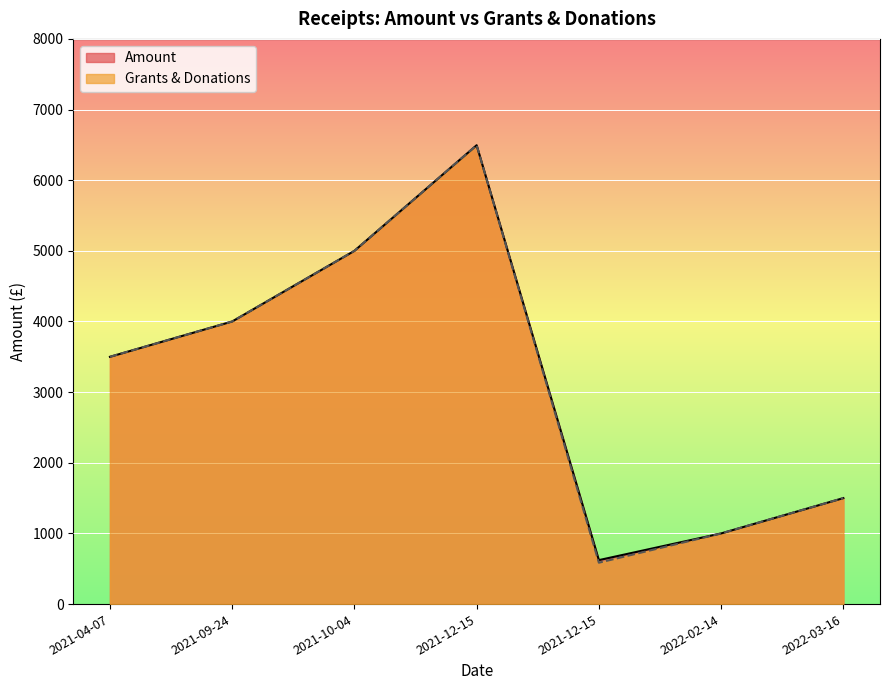

At which label does Grants & Donations first exceed 3500?

2021-09-24